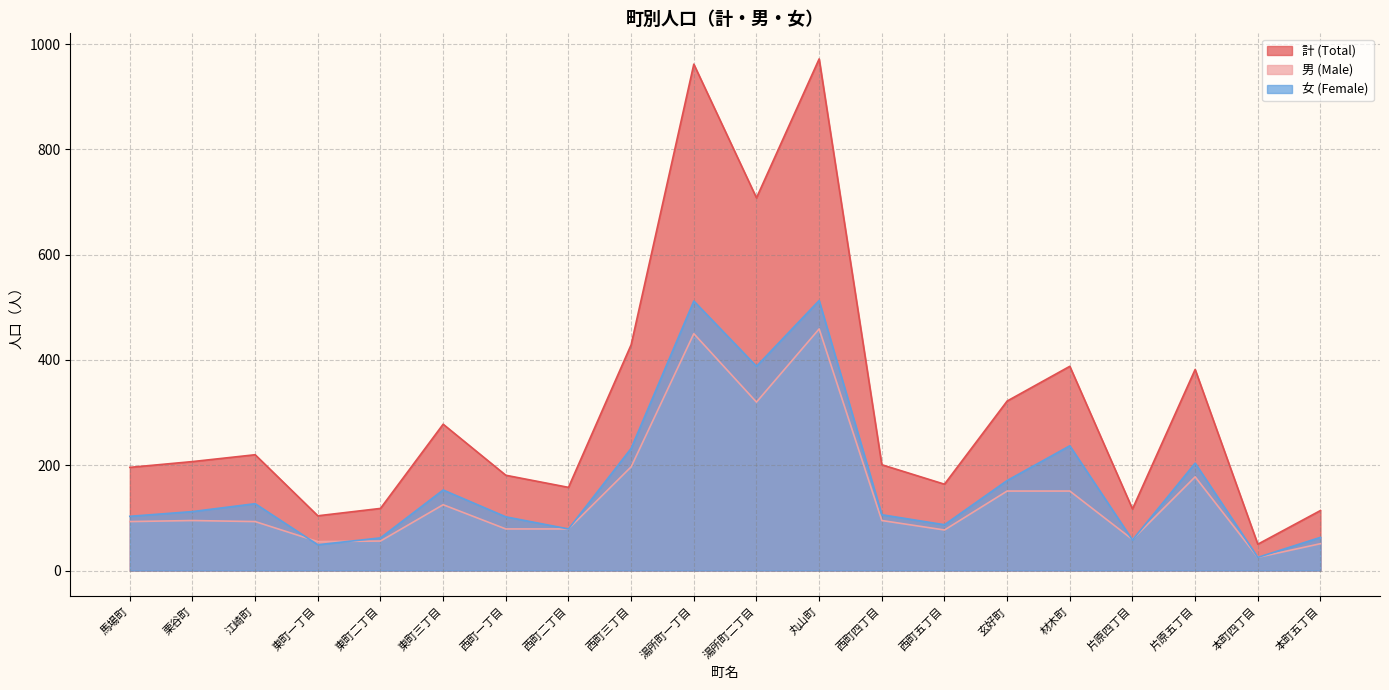

Which label corresponds to the smallest value in the chart?

本町四丁目